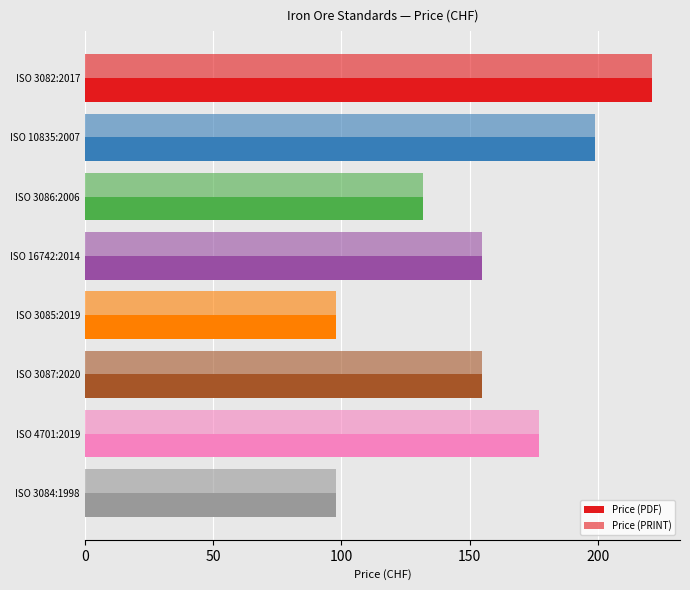

What is the average value of the Price (PRINT) series?

154